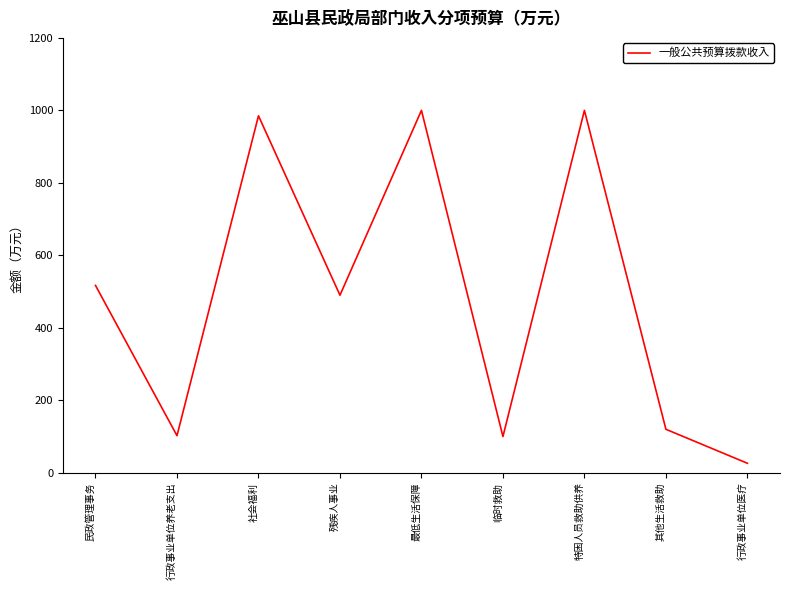

How many interior local valleys (lower than both neighbors) does the data have?

3